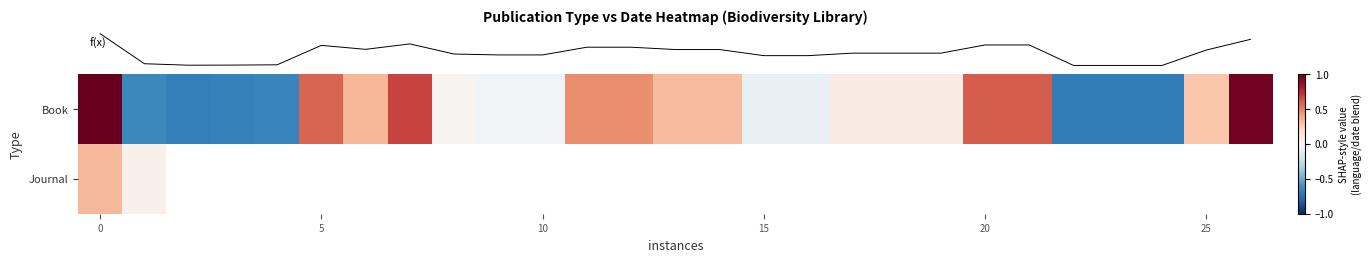

How many values in the row_0 series are below 0?

11